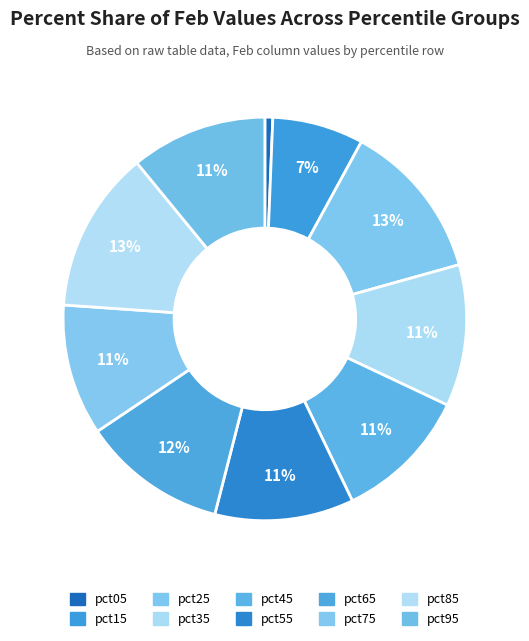

To the nearest percent, what is the combined percentage of pct75 and pct55?

22%